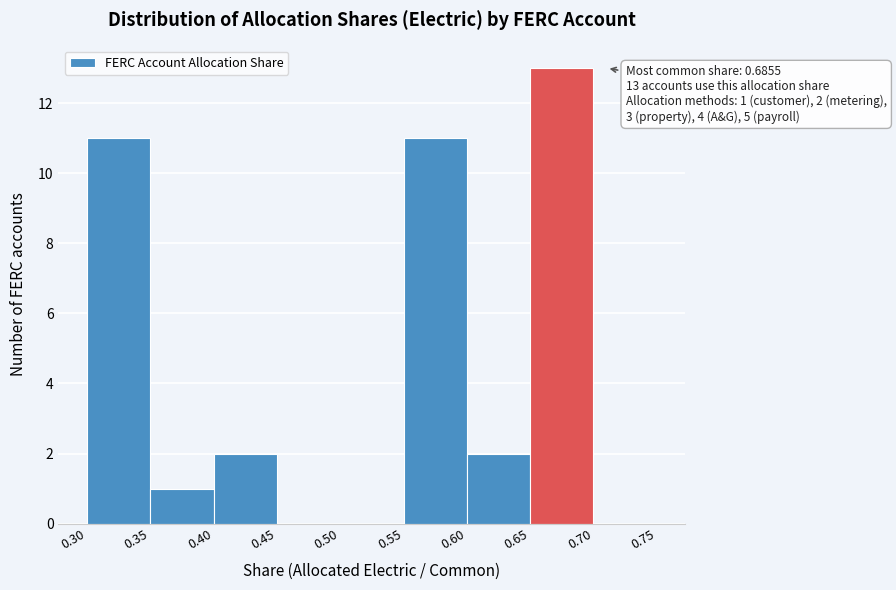

Which range on the x-axis has the tallest bar?

0.65 to 0.70